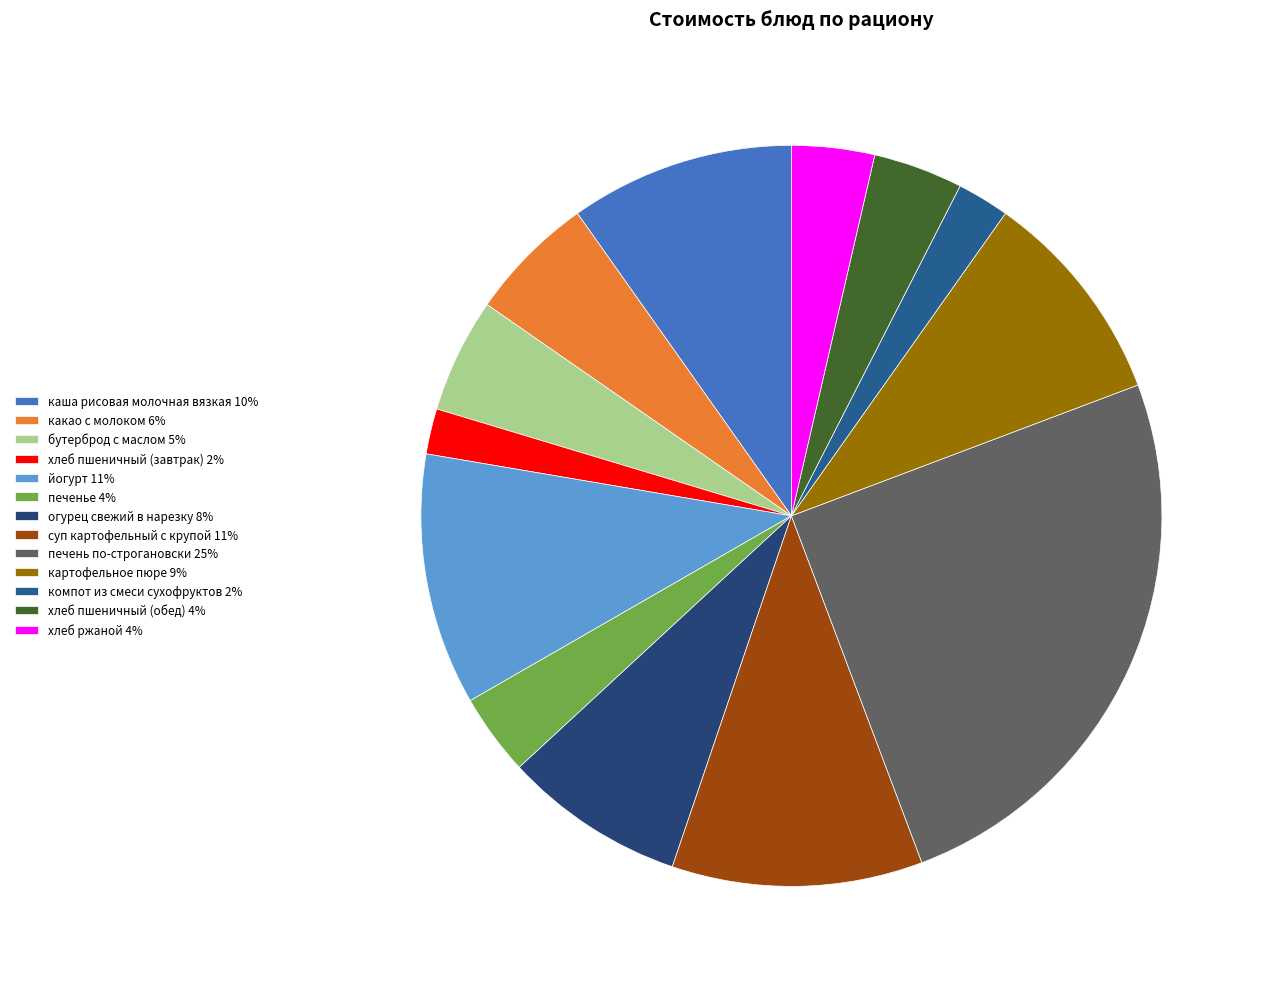

How many slices are in this pie chart?

13